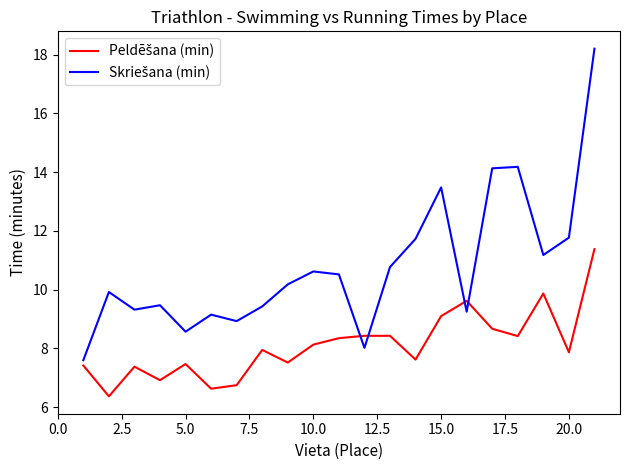

What is the greatest value displayed?

18.2